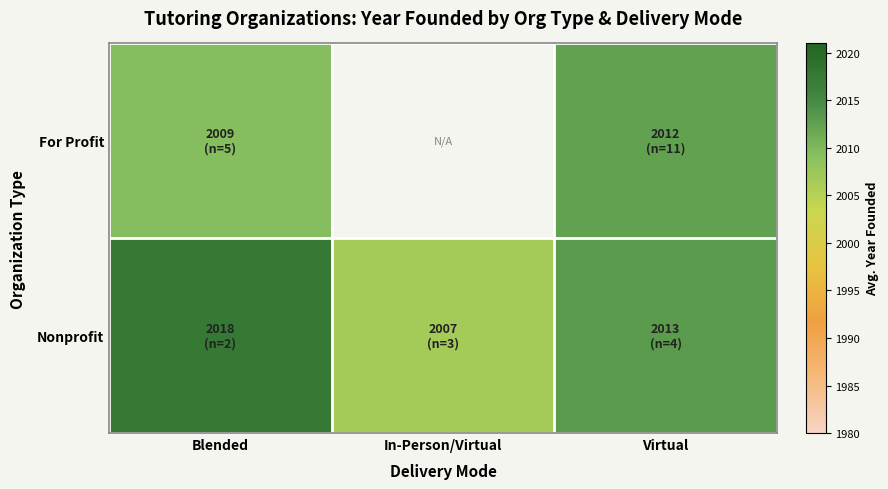

What is the maximum value shown in the chart?

2017.5